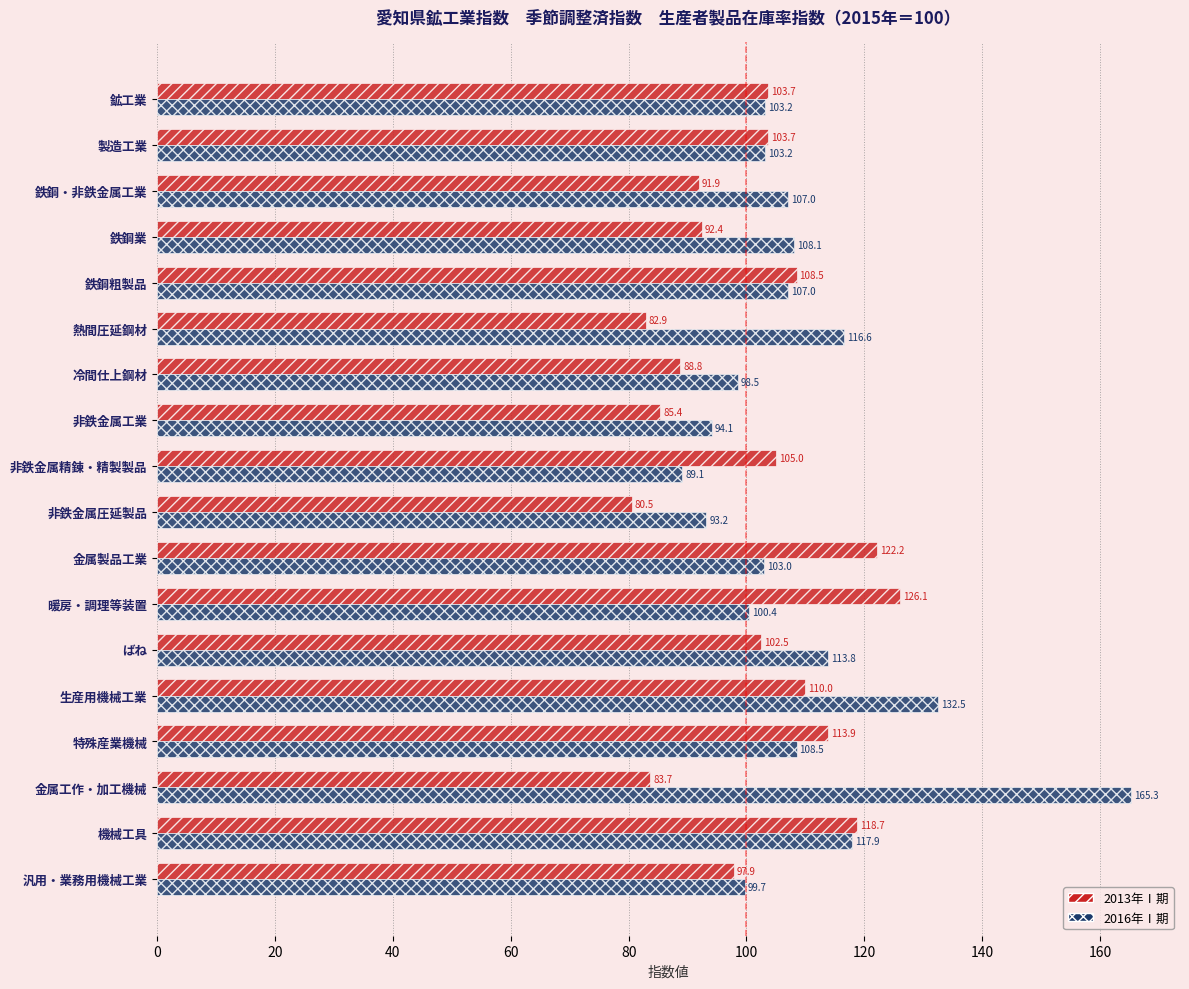

What is the difference between the highest and lowest values at 特殊産業機械?

5.4